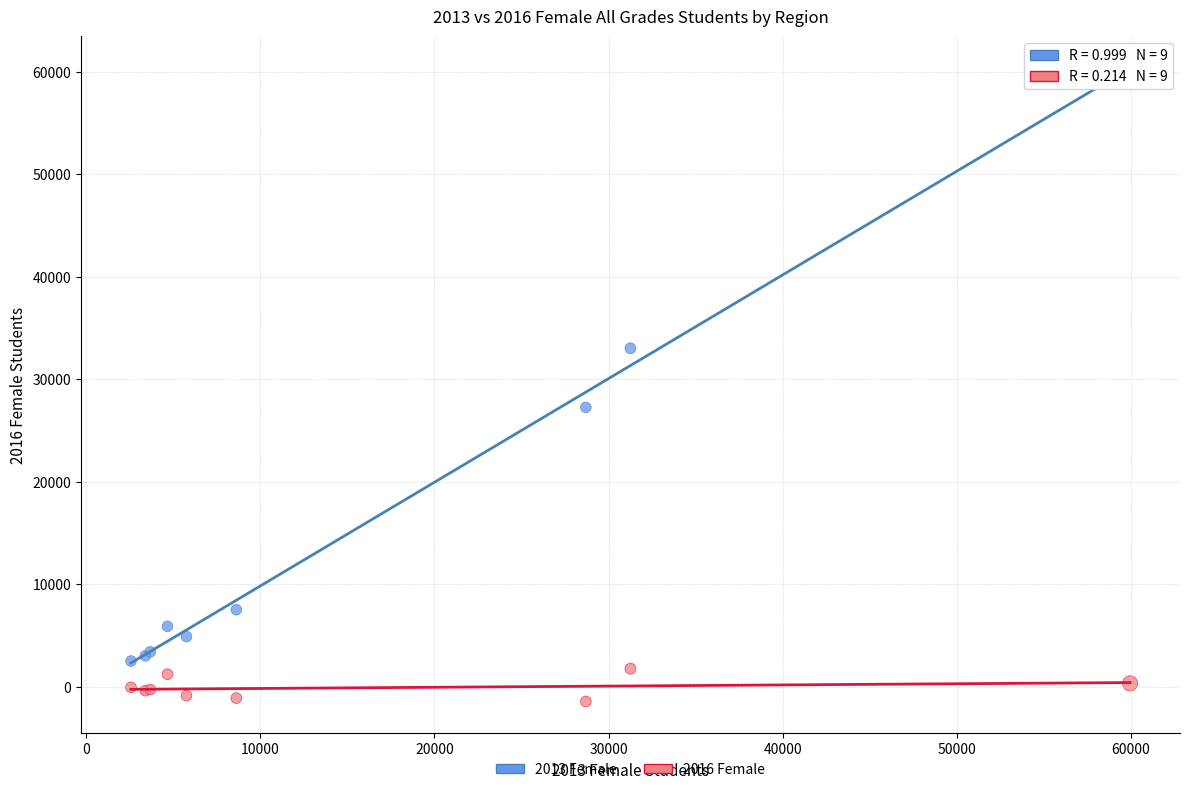

Across all series, what Y value is closest to 29422?

27257